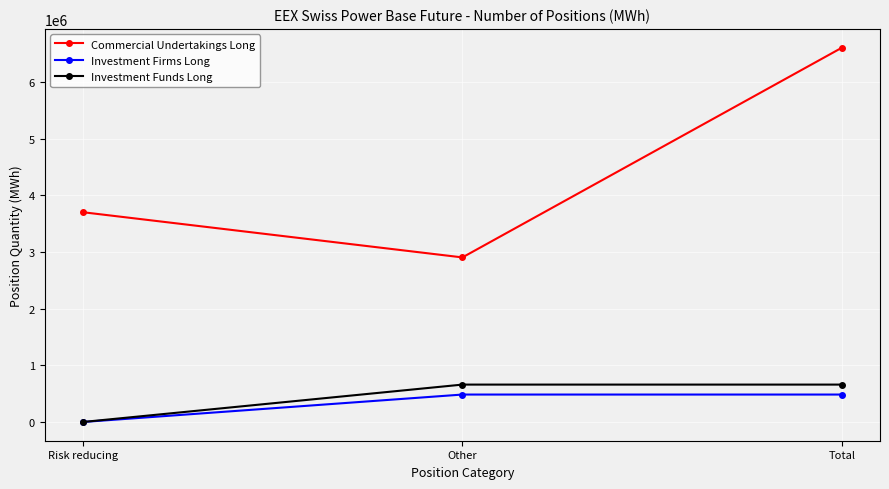

Which series has the largest range (max minus min)?

Commercial Undertakings Long